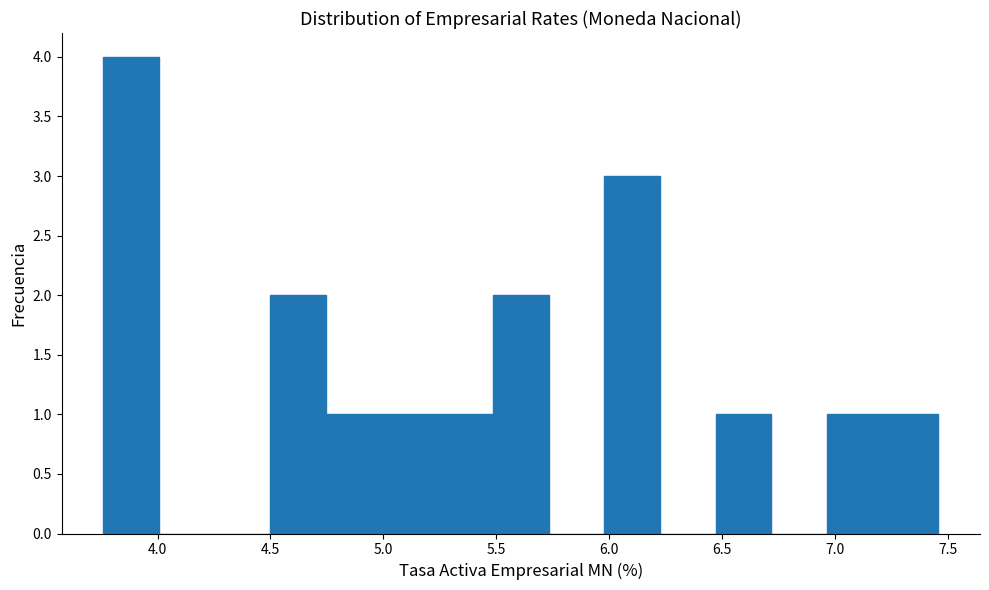

Over which range of the x-axis is the bar tallest?

3.75 to 4.00